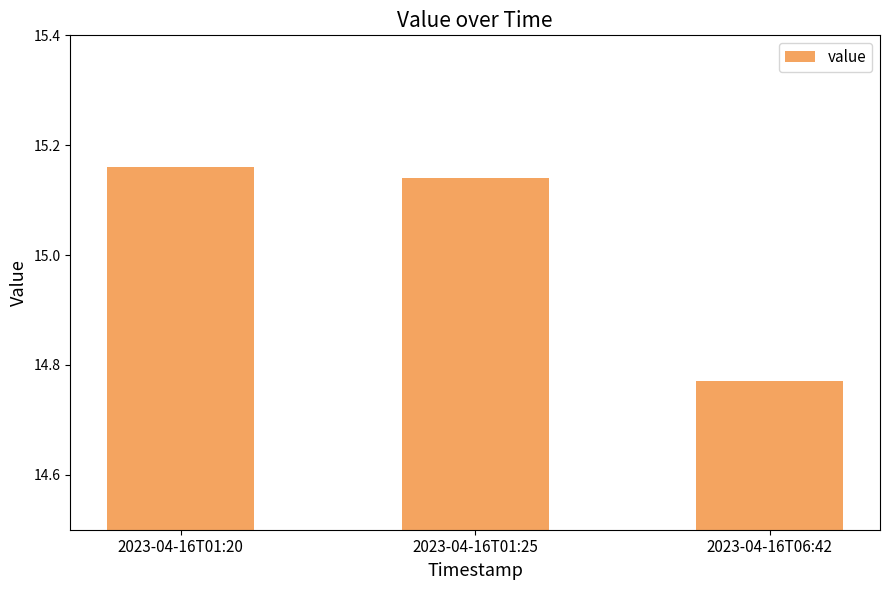

Count the values in the range 14 to 15.

1